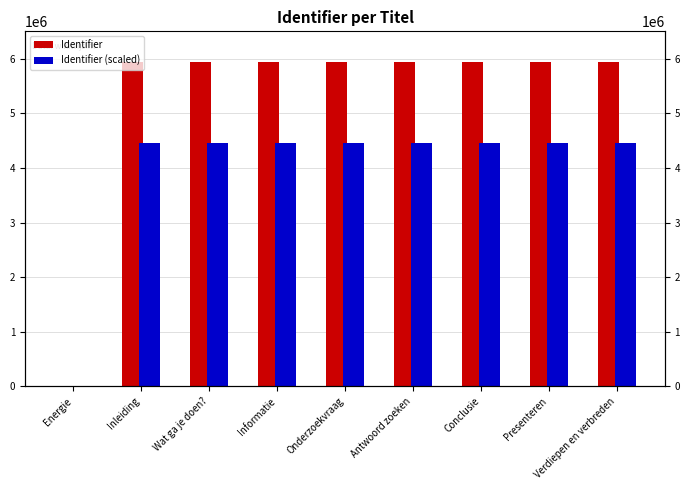

What is the label of the 6th bar from the left?

Antwoord zoeken